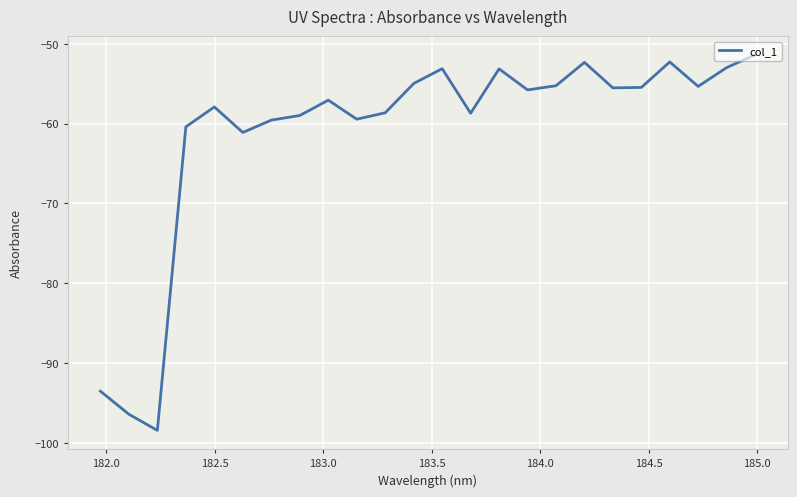

What is the minimum value shown in the chart?

-98.4